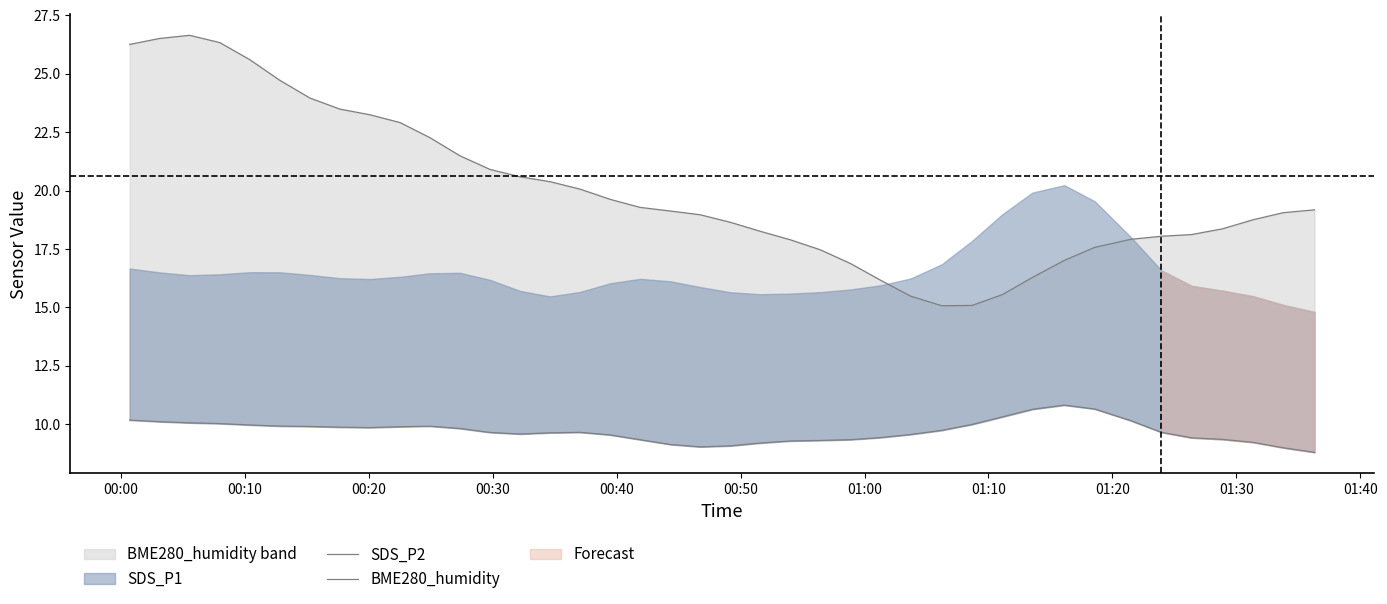

True or false: BME280_humidity and SDS_P2 cross at least once.

False